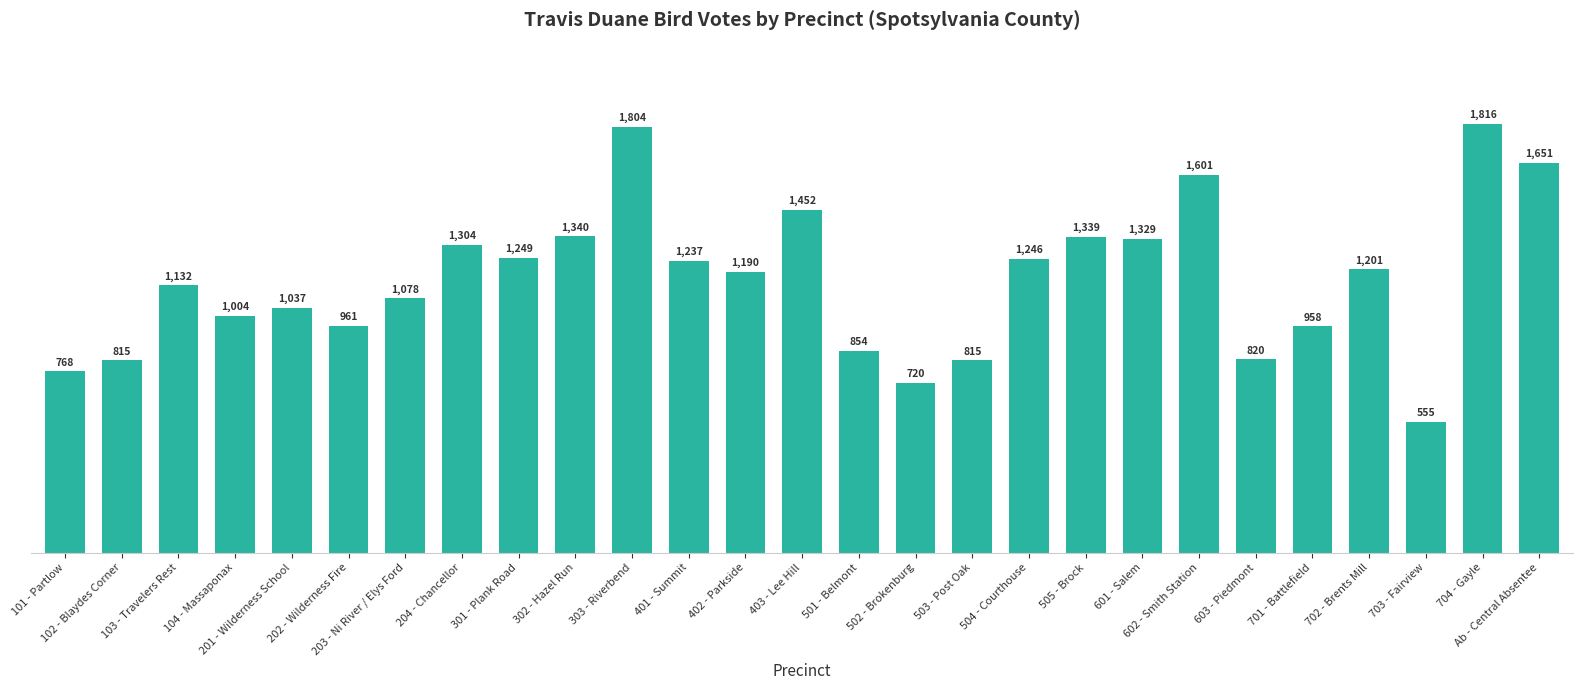

What is the value of the 25th bar from the left?

555